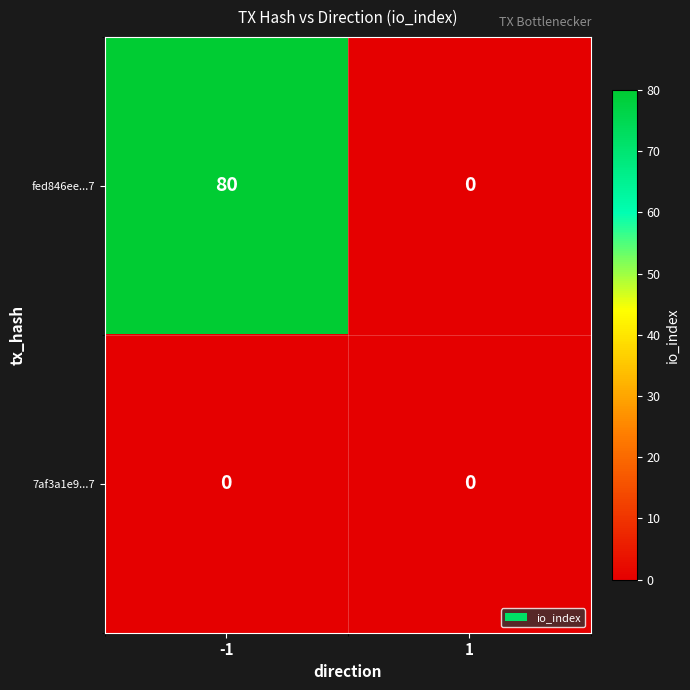

The 7af3a1e9...7 series shows 0 at 1. True or false?

True